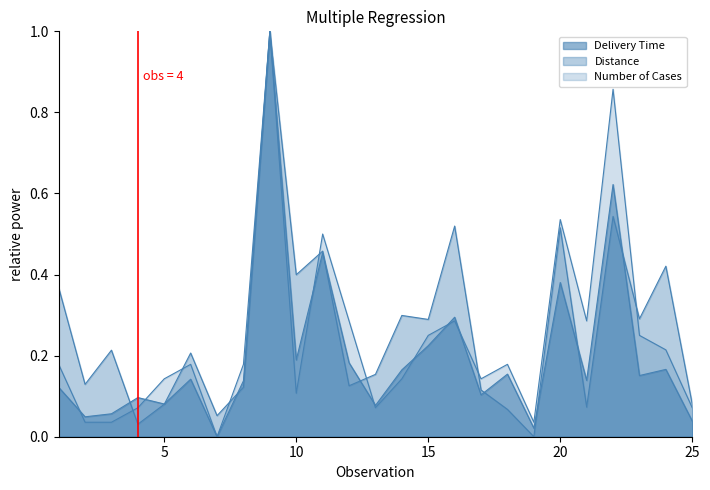

Is the value of Distance at 5 greater than the value of Delivery Time at 9?

No